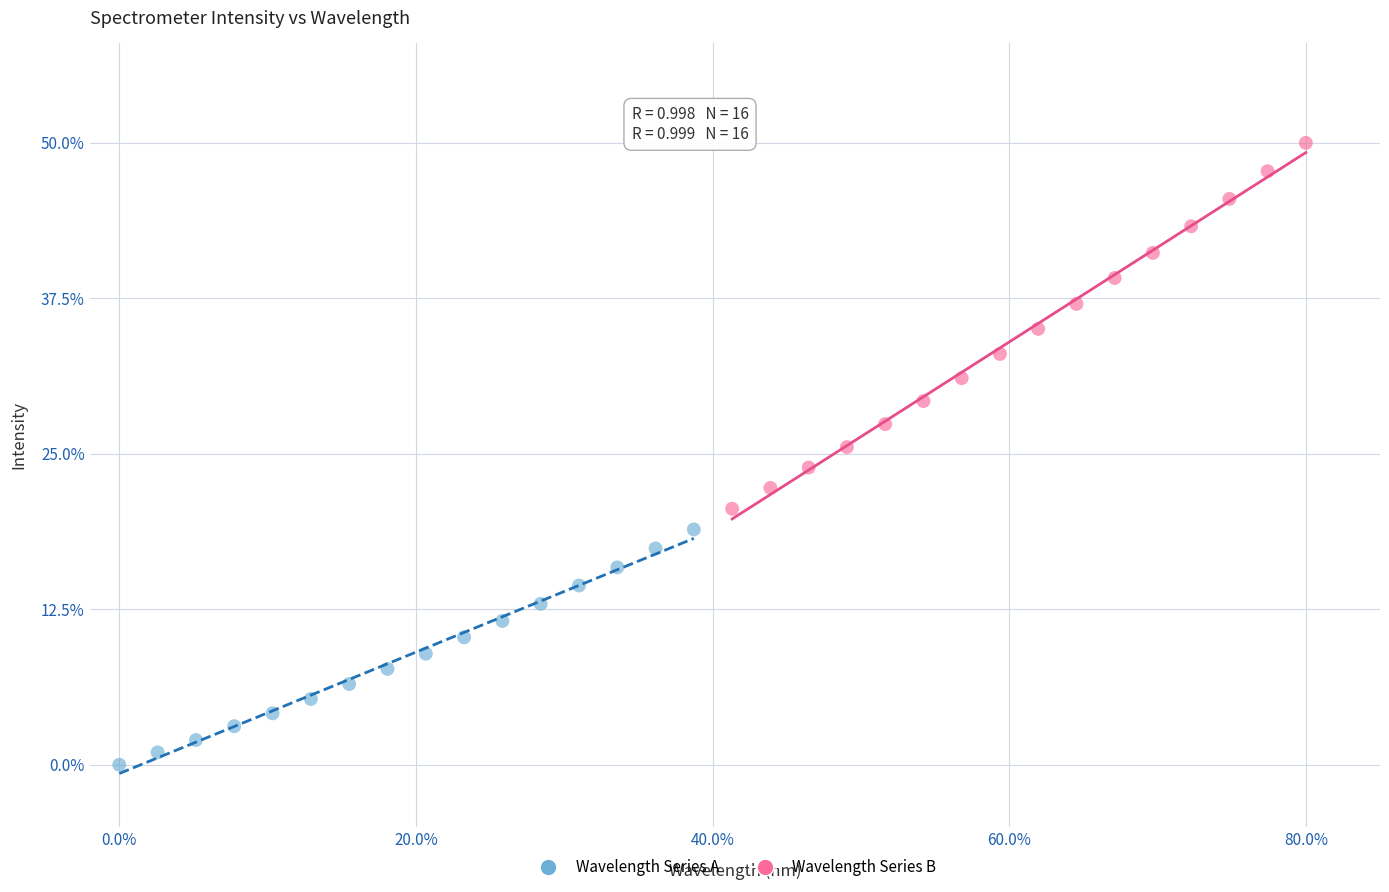

Which series reaches the minimum Y coordinate?

Wavelength Series A